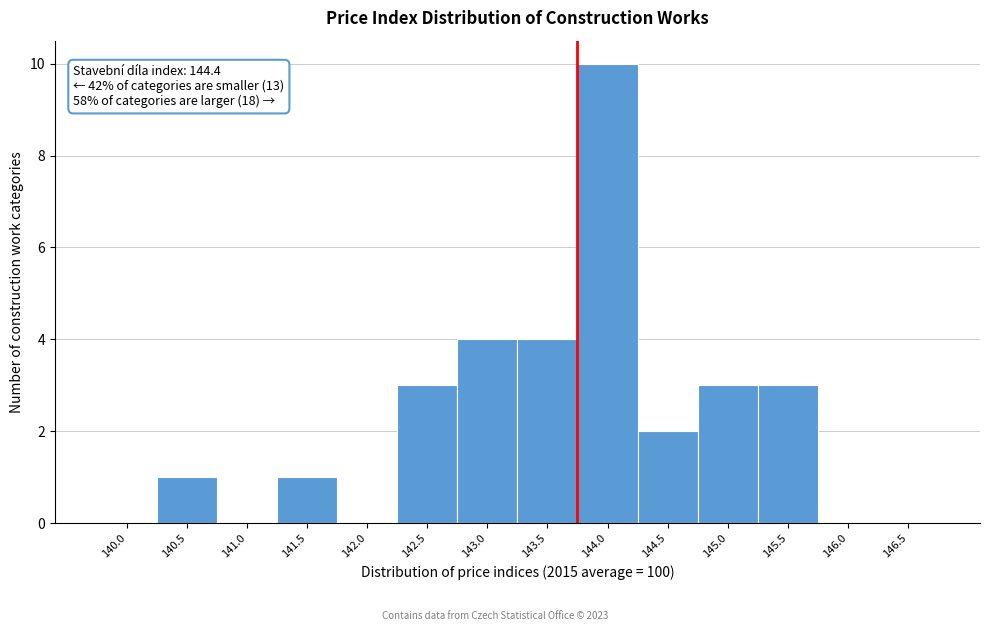

Reading left to right, what are all the values shown in this chart?

140.0=0	140.5=1	141.0=0	141.5=1	142.0=0	142.5=3	143.0=4	143.5=4	144.0=10	144.5=2	145.0=3	145.5=3	146.0=0	146.5=0